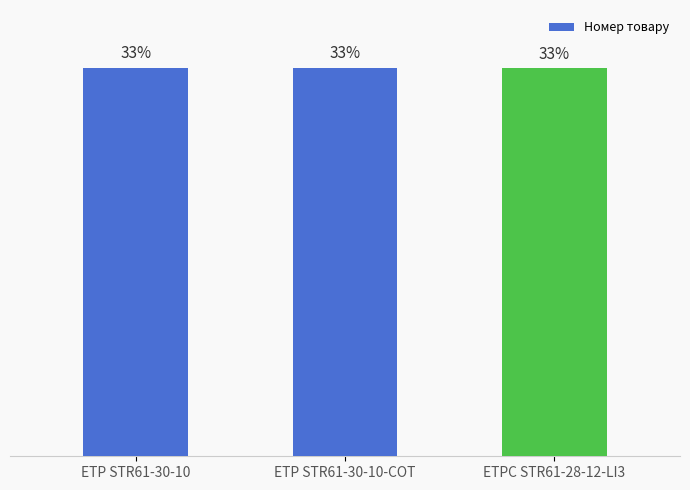

Reading left to right, transcribe all the data shown in this chart.

ETP STR61-30-10=33.3	ETP STR61-30-10-COT=33.3	ETPC STR61-28-12-LI3=33.3